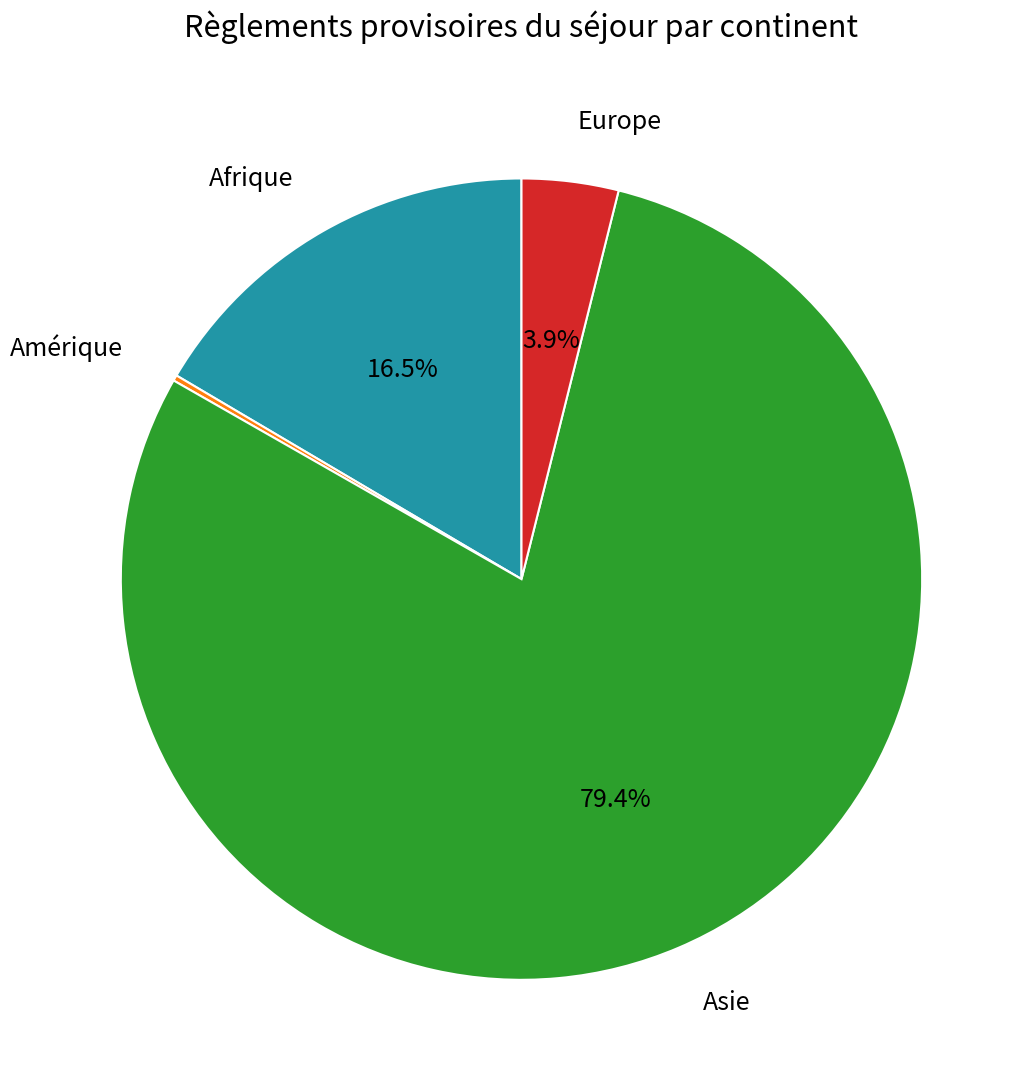

What portion of the pie excludes Afrique?

83.5%